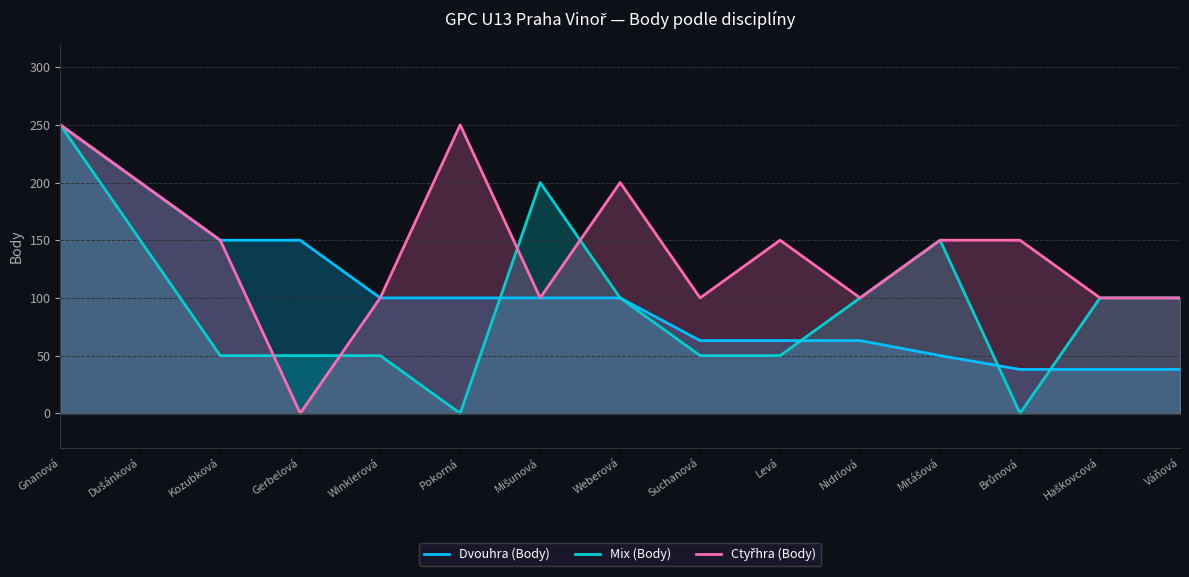

At which category is the sum across all series the highest?

Gnanová